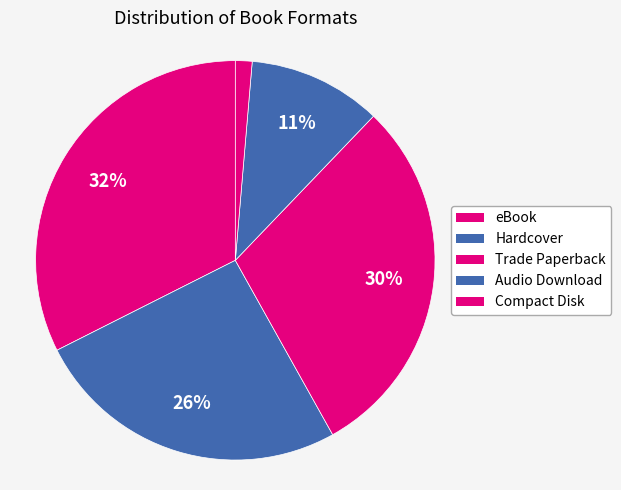

How many segments does this pie chart have?

5